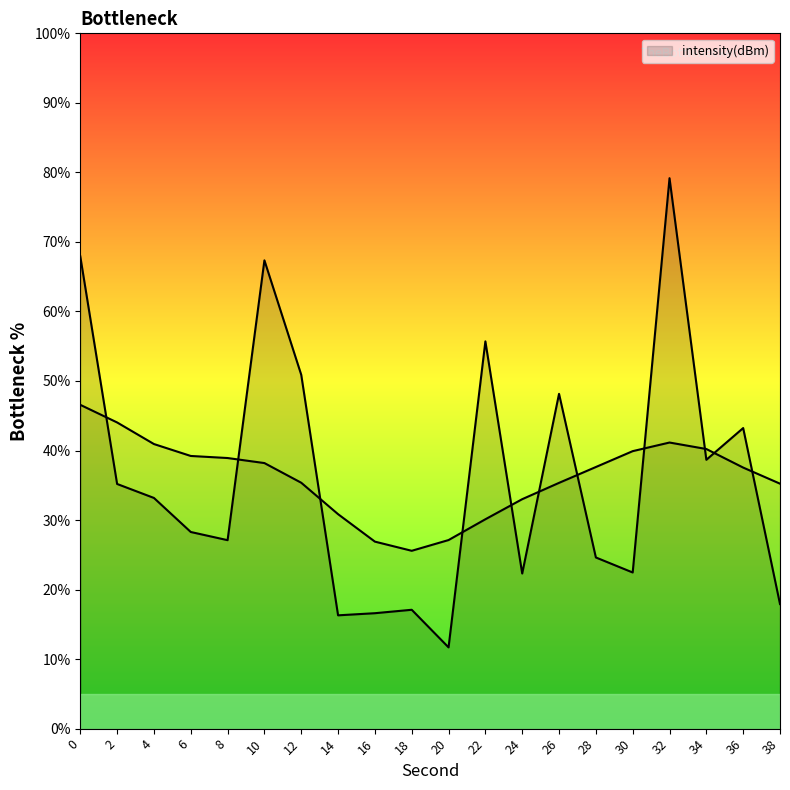

How many data points are less than 33?

10